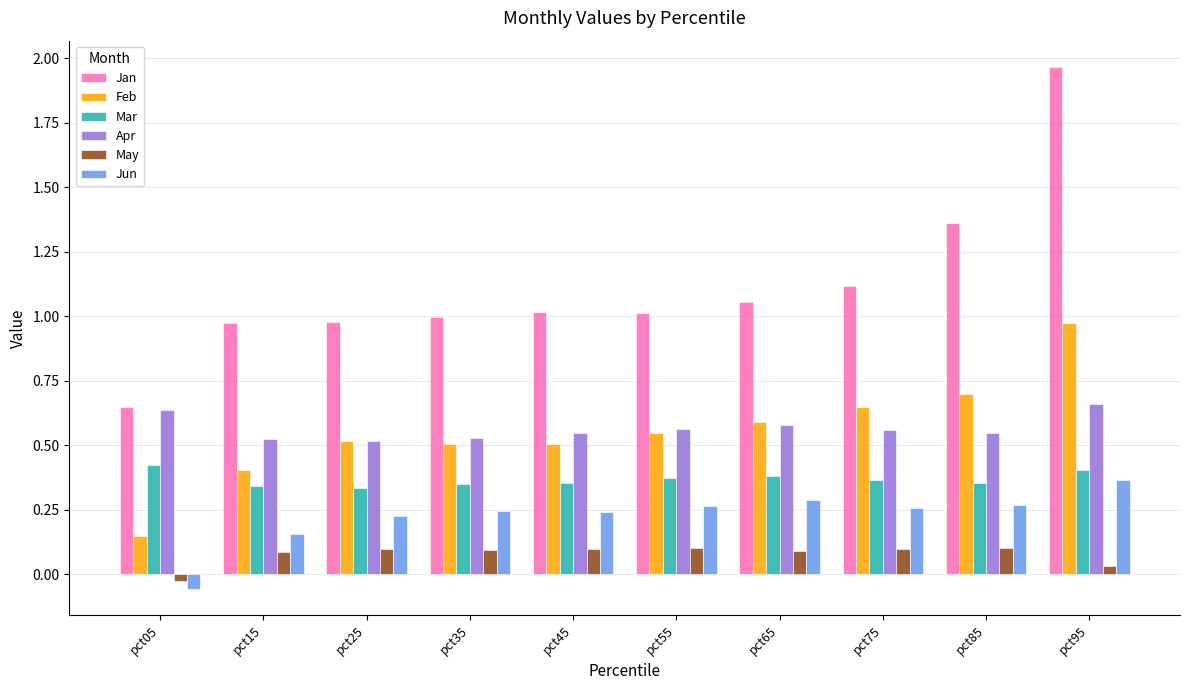

How many bars are there in each group?

6